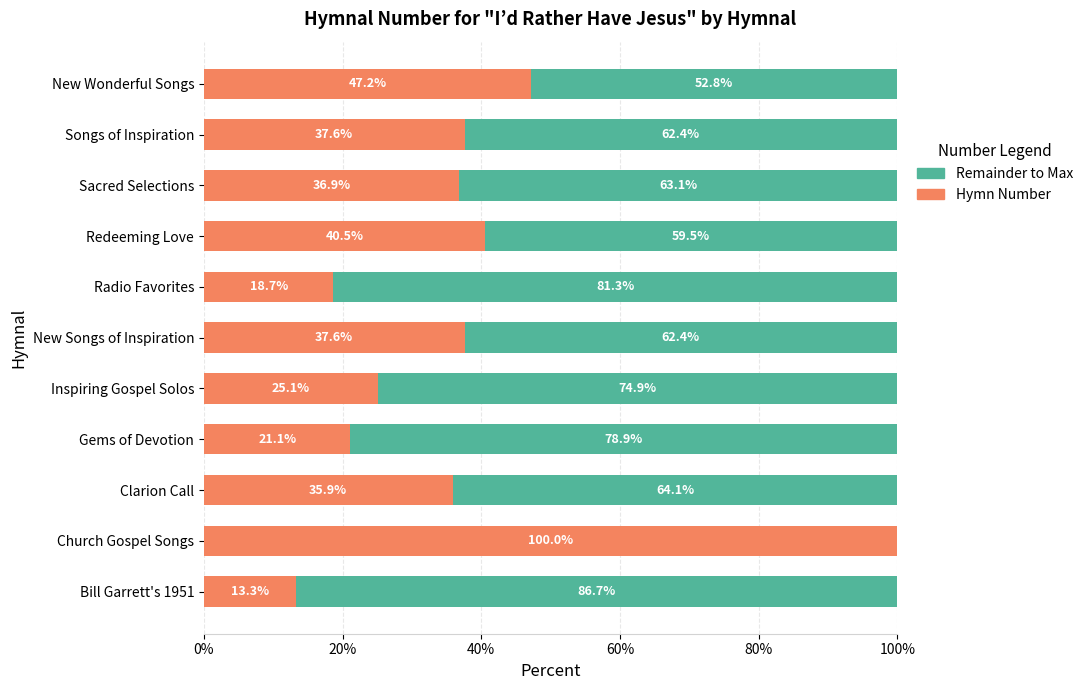

How many values in the Hymn Number series exceed 36?

6